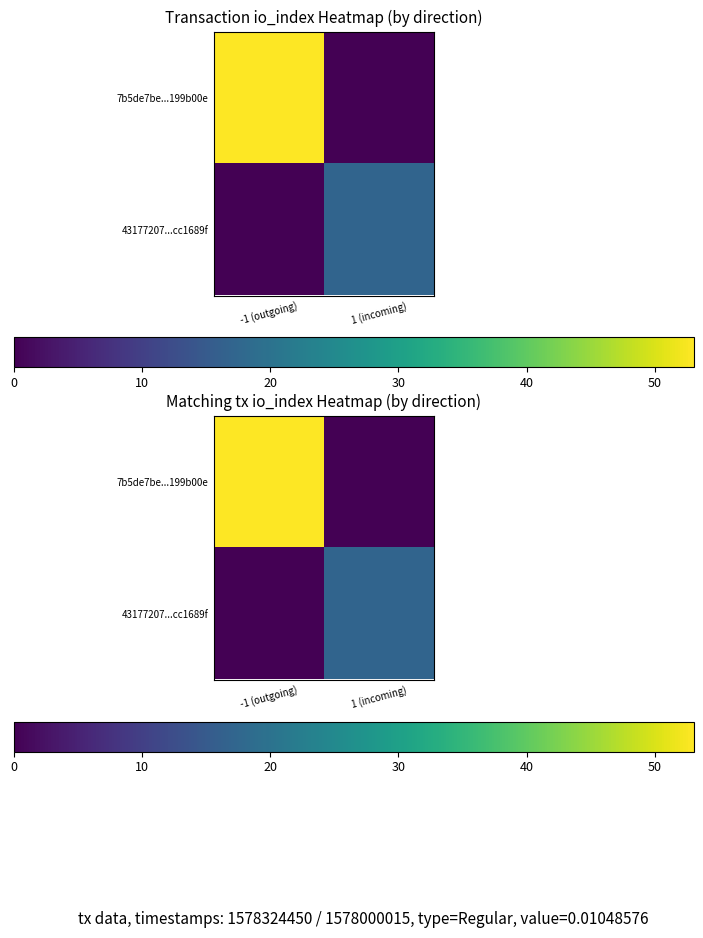

Between -1 (outgoing) and 1 (incoming), which series saw the biggest shift?

7b5de7be...199b00e